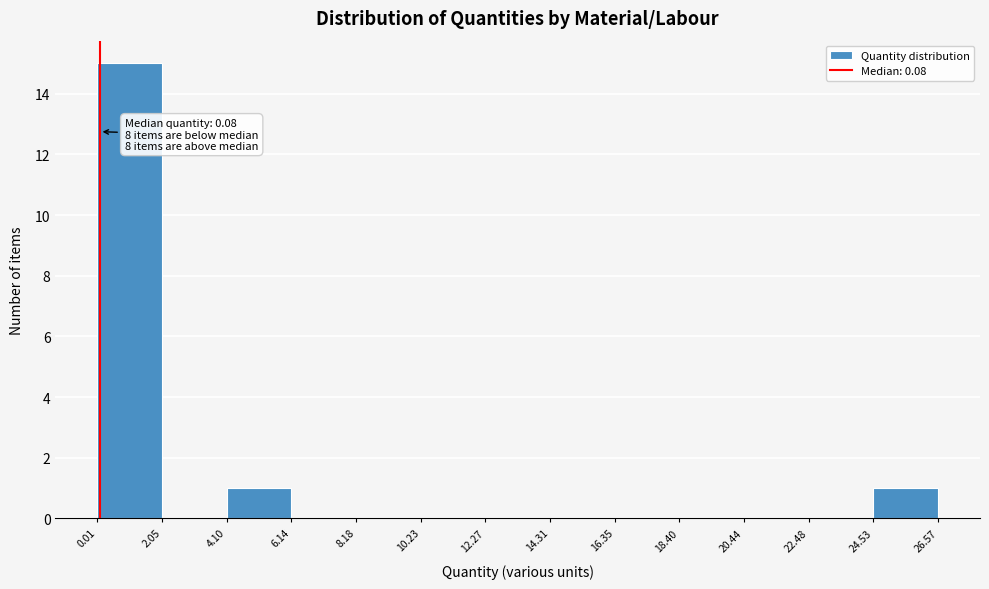

Which range on the x-axis has the tallest bar?

0.01 to 2.05